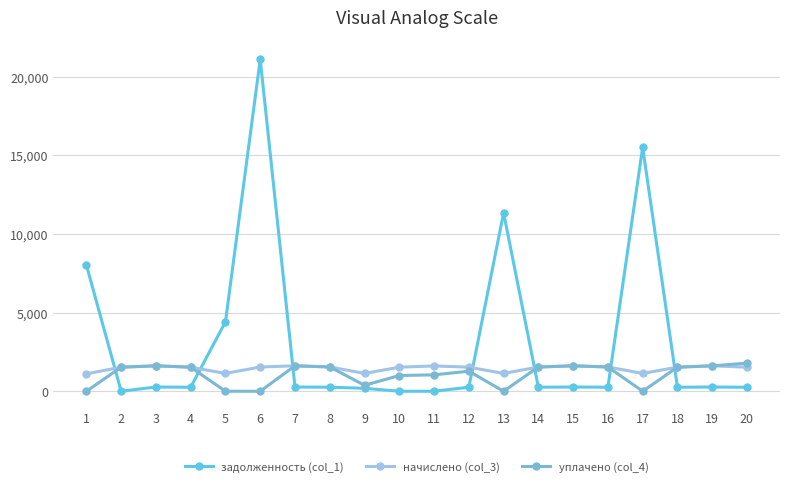

The value of уплачено (col_4) at 3 is 2488.4. True or false?

False